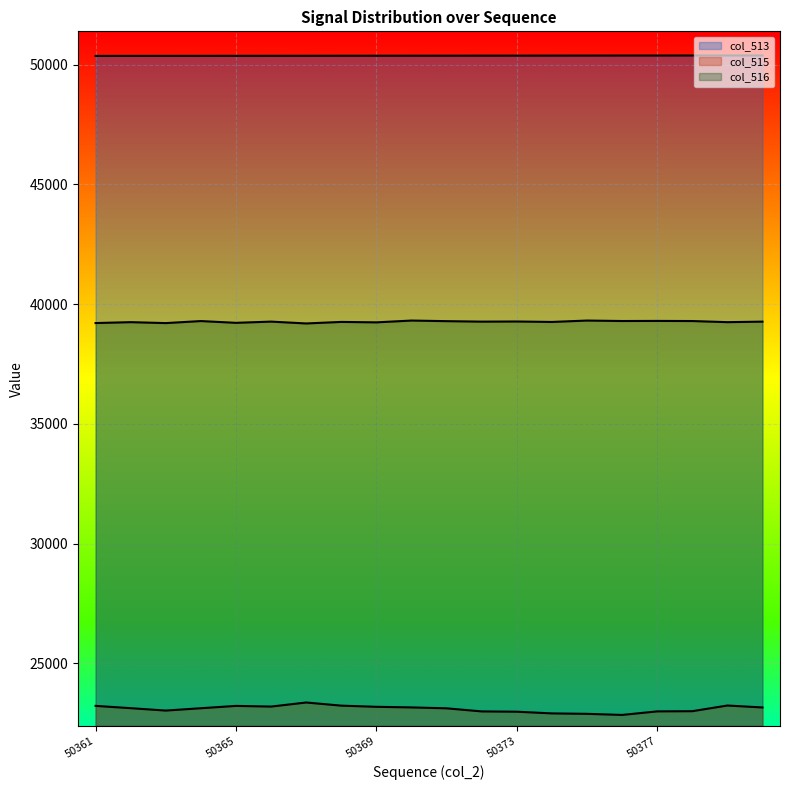

True or false: col_516 has a value of 39191 at 50367.

True